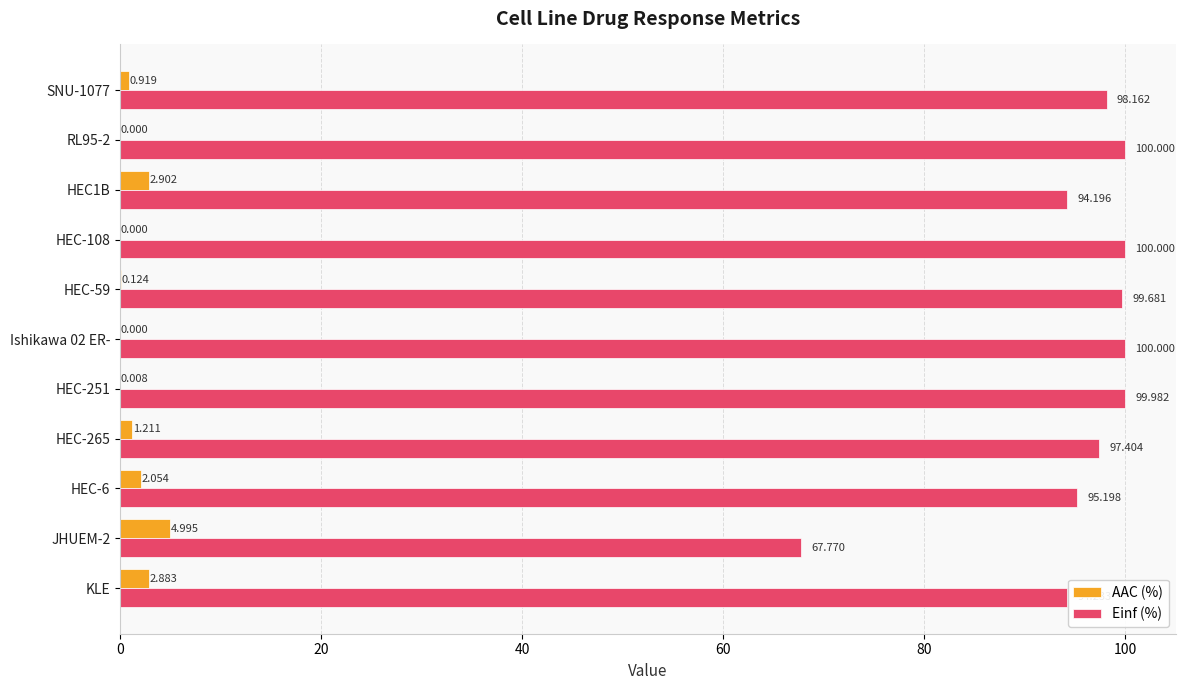

Which series has the largest total across all categories?

Einf (%)